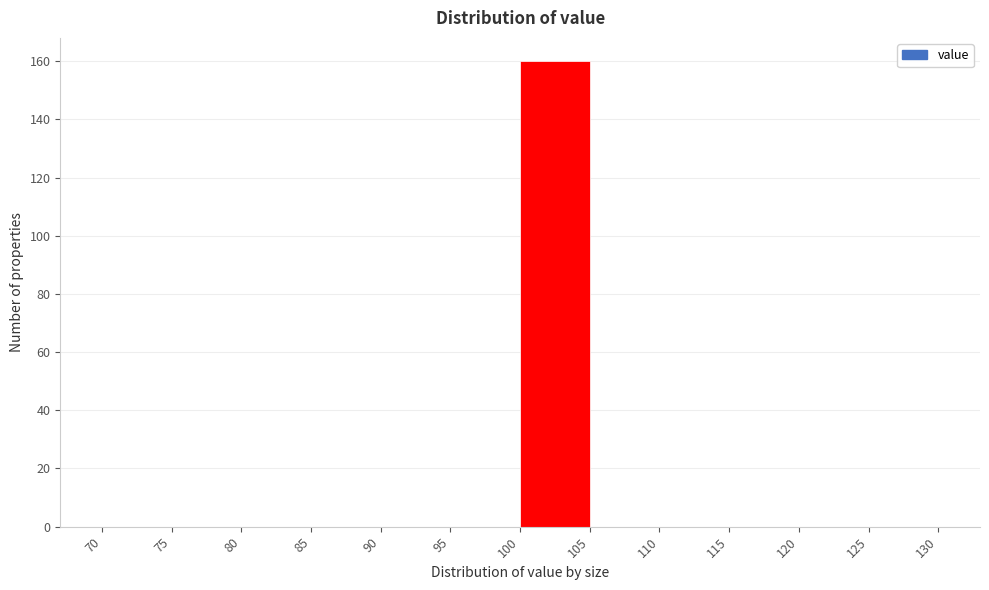

Reading left to right, list every bar in this chart as the range it spans on the x-axis followed by its height. The values are not printed on the chart, so give them approximately, as read against the axis.

70 to 75: 0
75 to 80: 0
80 to 85: 0
85 to 90: 0
90 to 95: 0
95 to 100: 0
100 to 105: 160
105 to 110: 0
110 to 115: 0
115 to 120: 0
120 to 125: 0
125 to 130: 0